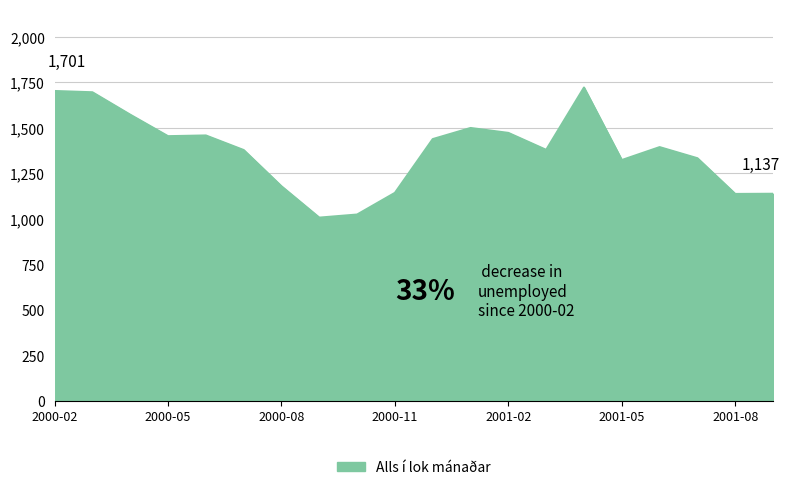

What is the difference between the maximum and minimum values?

714